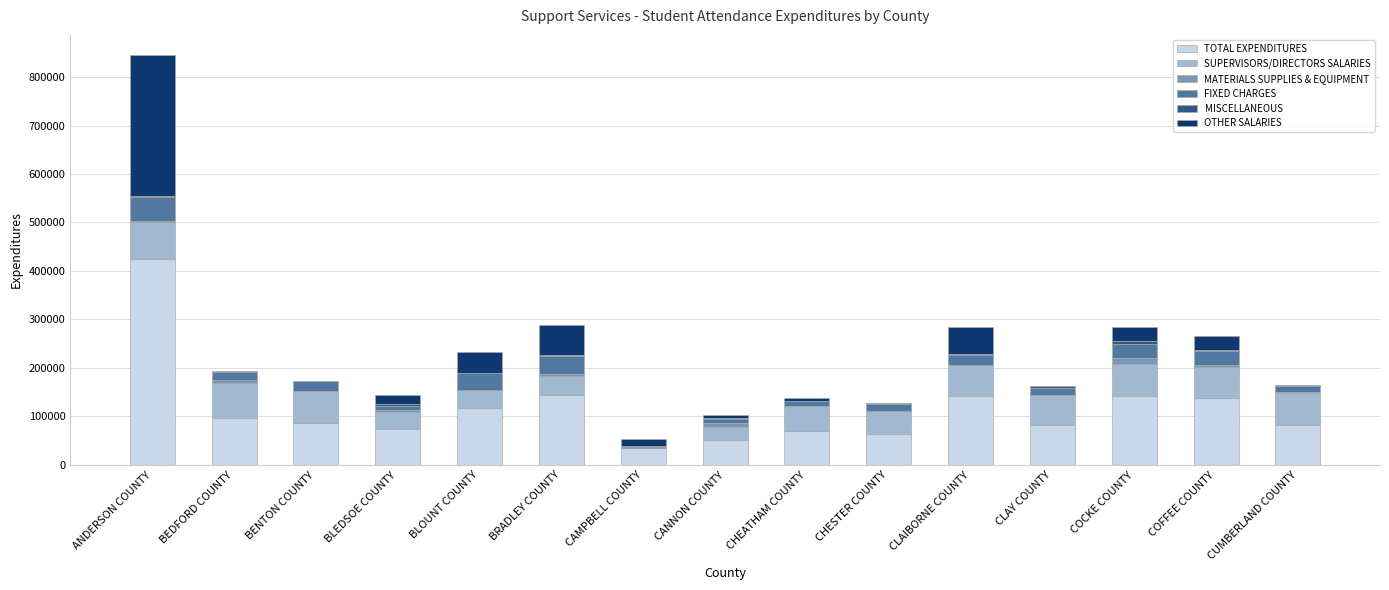

At which label does TOTAL EXPENDITURES reach its peak?

ANDERSON COUNTY